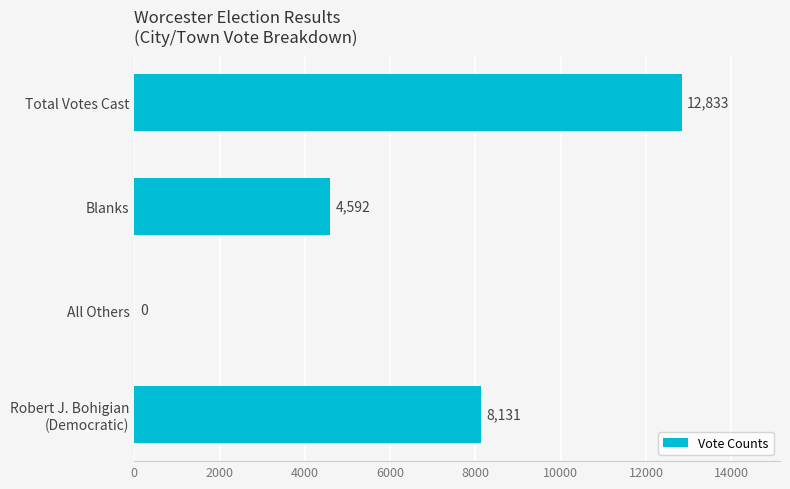

Count the number of categories in the chart.

4